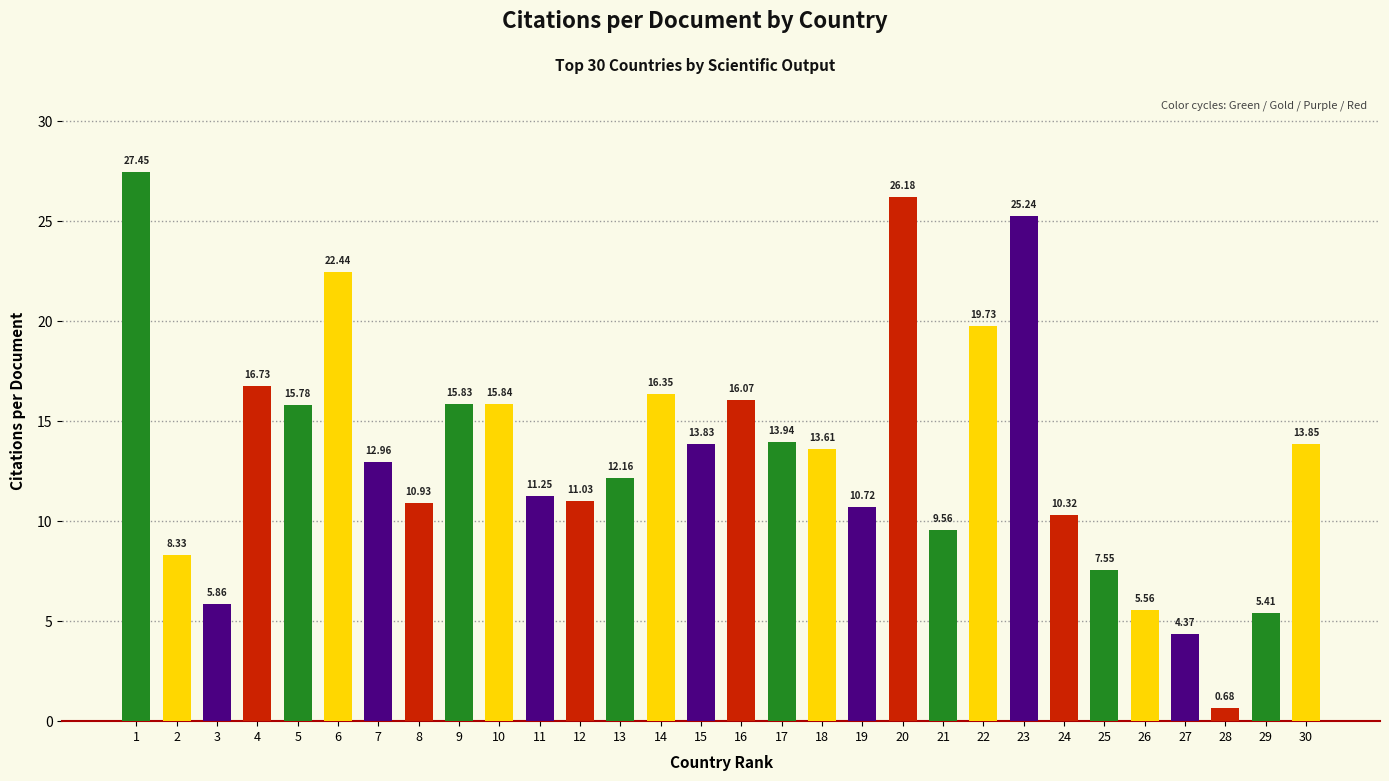

Which label corresponds to the smallest value in the chart?

28